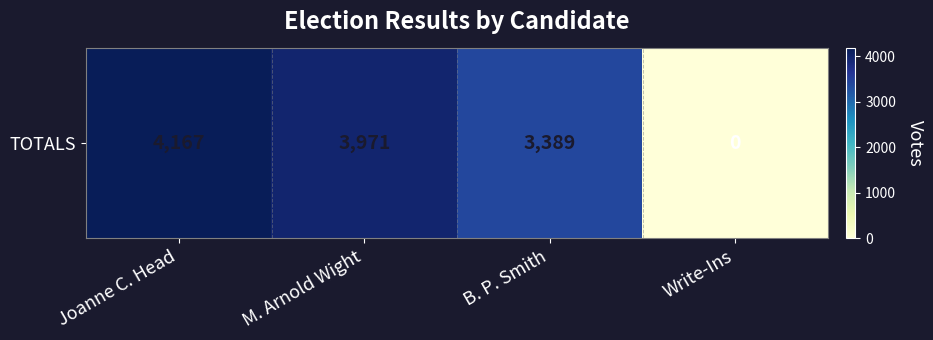

The value at M. Arnold Wight is 1271. True or false?

False